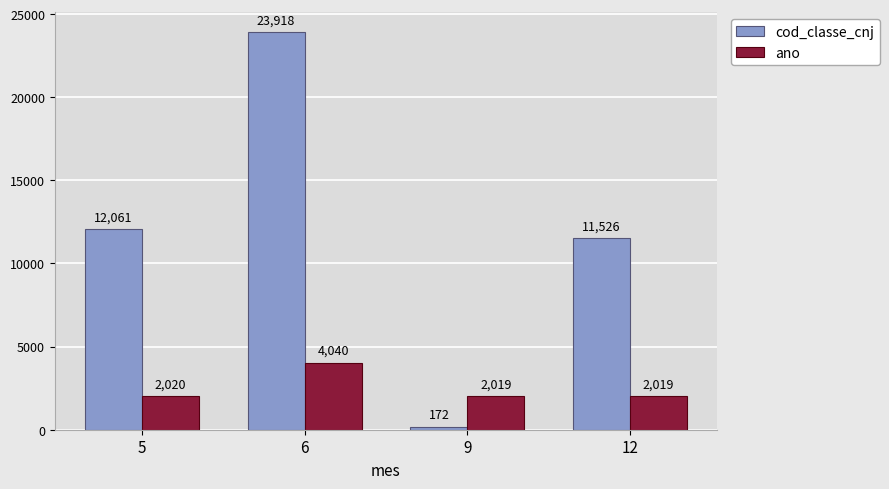

Are the bars grouped side by side (vs. stacked)?

Yes